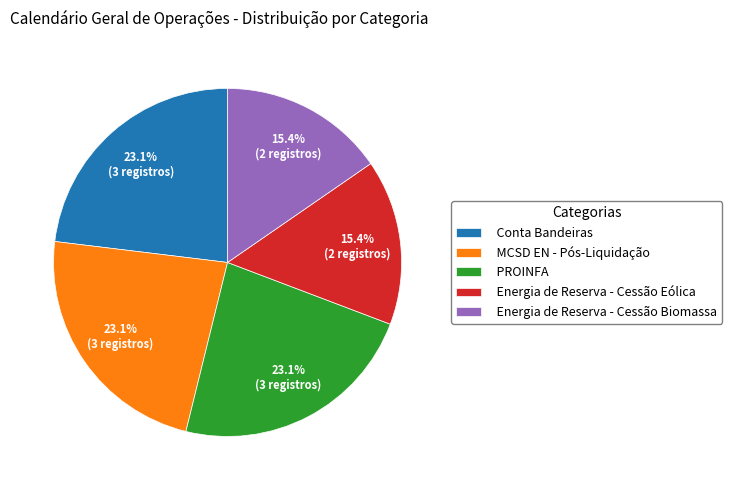

How many segments does this pie chart have?

5